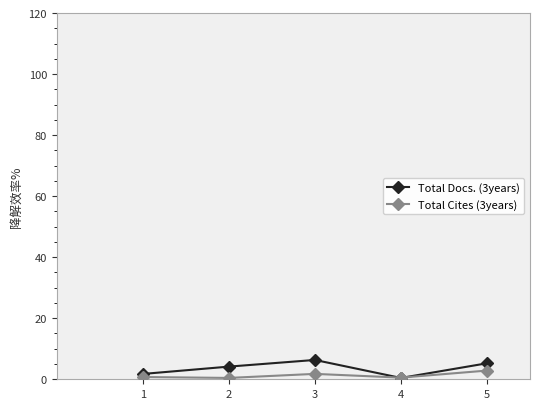

Does the chart display data point markers on the line(s)?

Yes